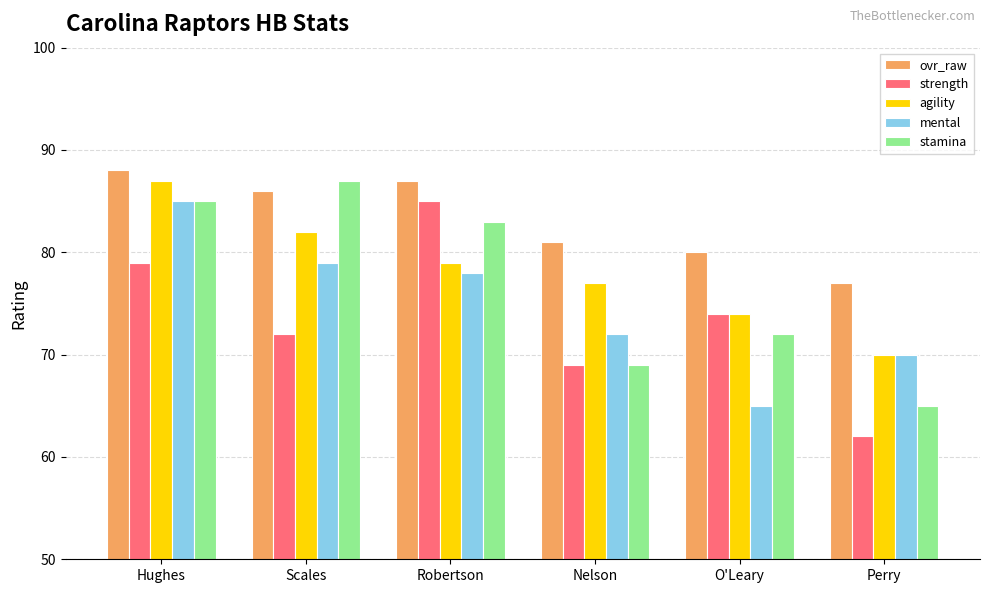

What is the approximate value of mental at O'Leary, to the nearest 5?

65